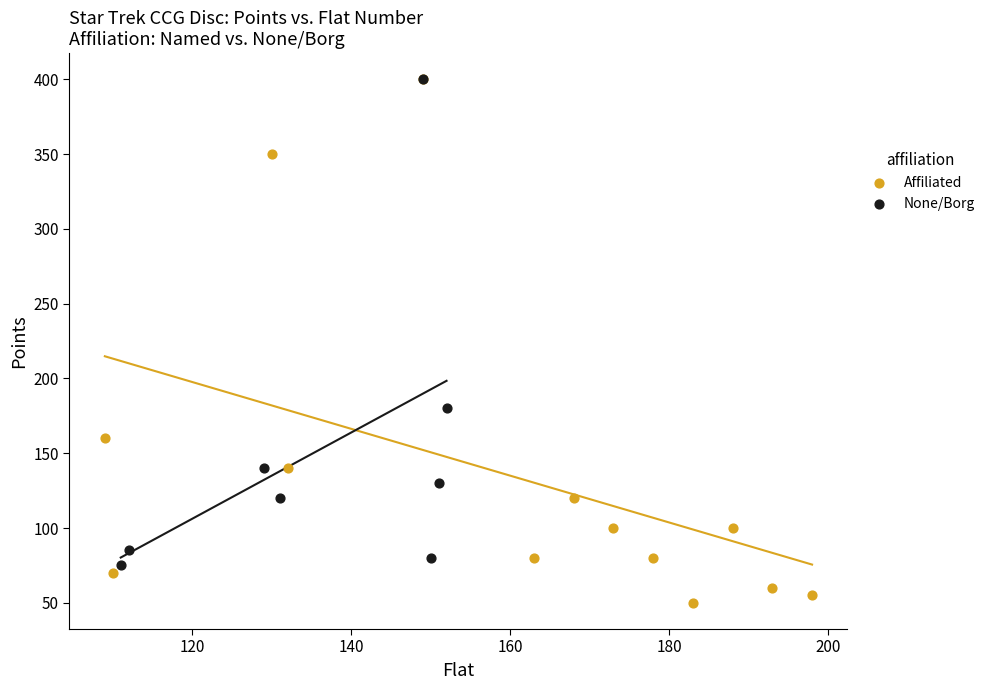

Which series contains the lowest Y value?

Affiliated